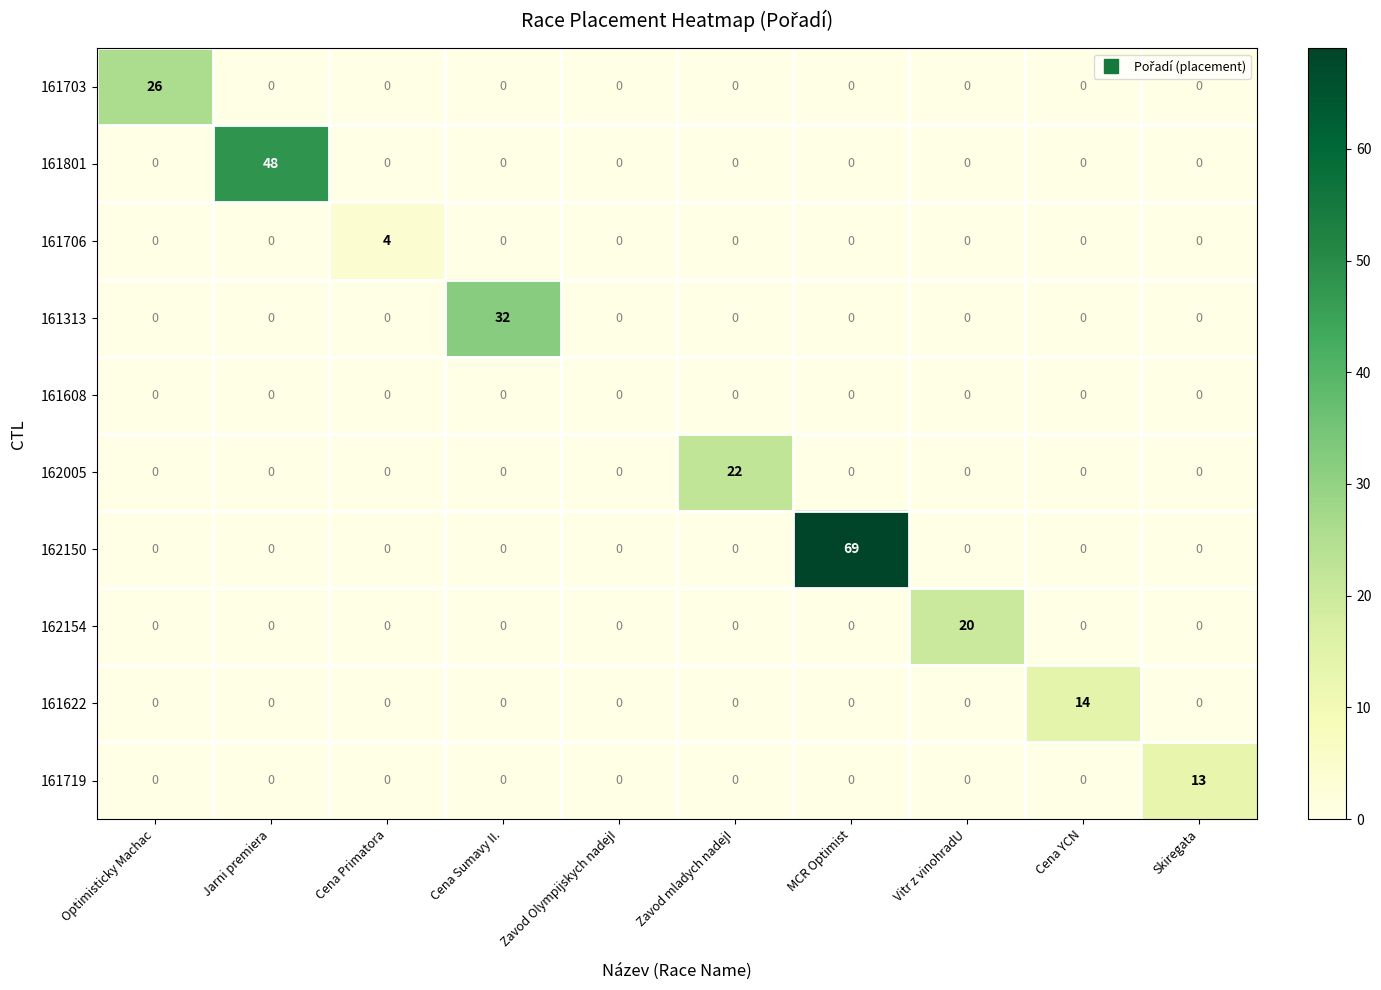

What is the difference between the maximum and second lowest values in the 162150 series?

69